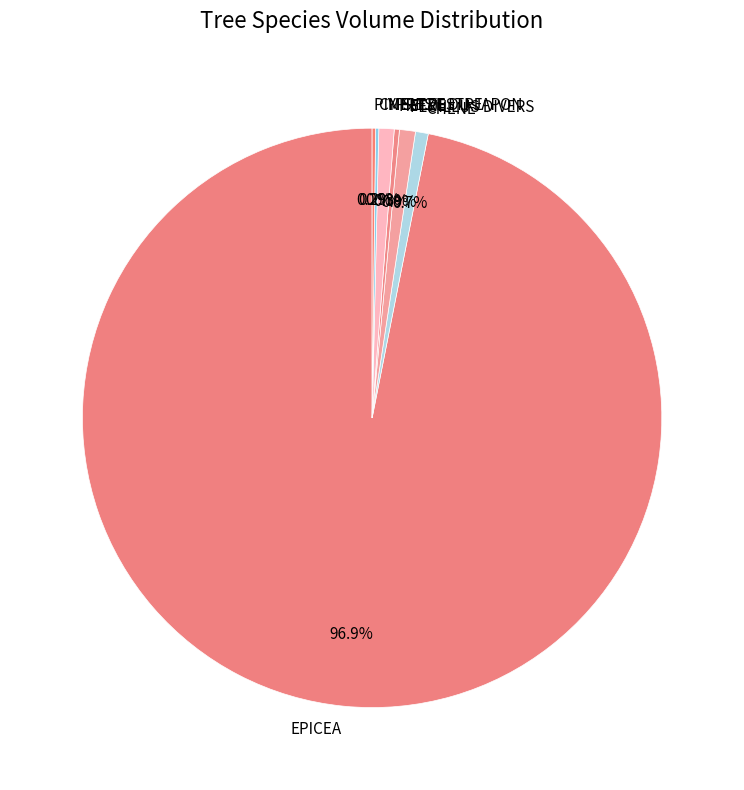

True or false: CHENE accounts for 1% of the total.

True